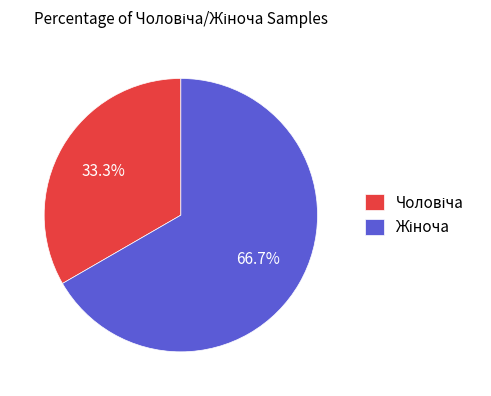

Does any single category account for the majority?

Yes